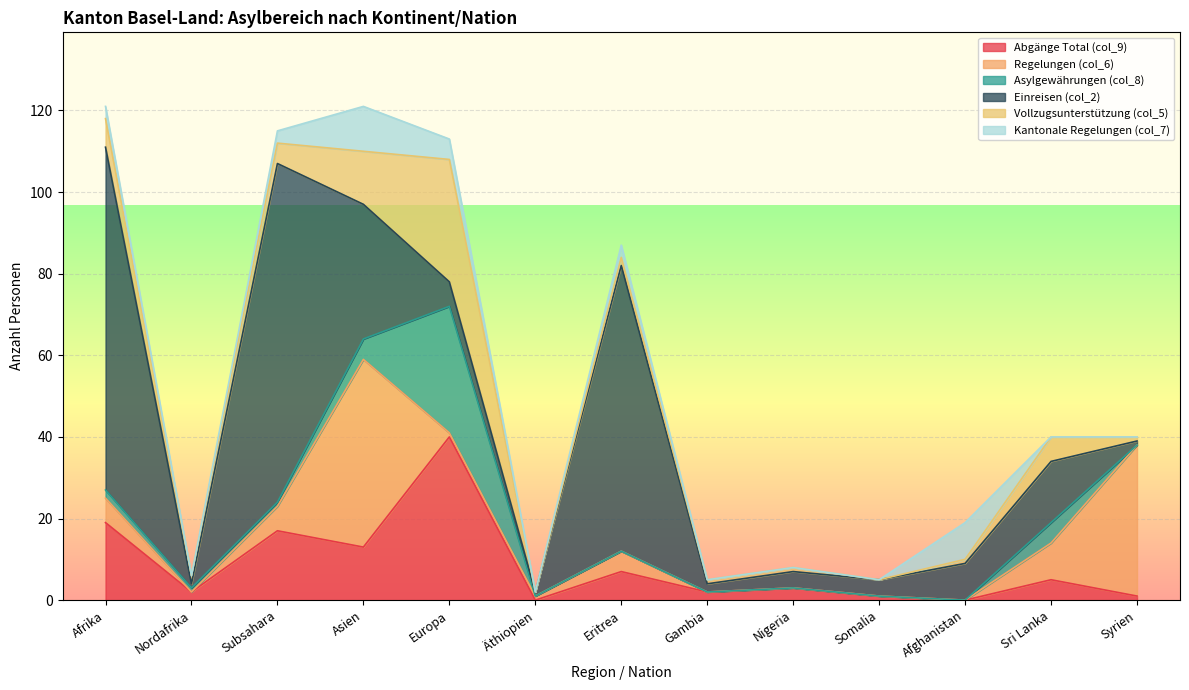

What are all the series names shown in the legend?

Abgänge Total (col_9), Regelungen (col_6), Asylgewährungen (col_8), Einreisen (col_2), Vollzugsunterstützung (col_5), Kantonale Regelungen (col_7)